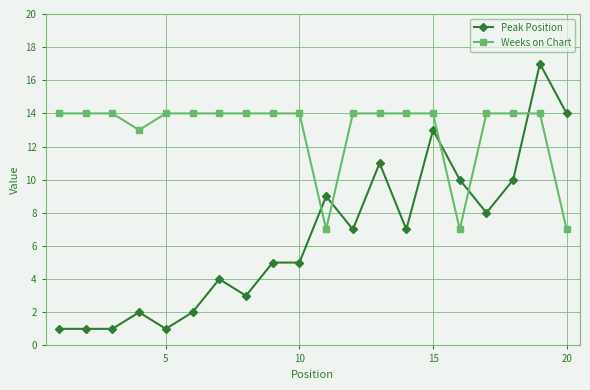

List the series in order of their overall mean, highest first.

Weeks on Chart, Peak Position